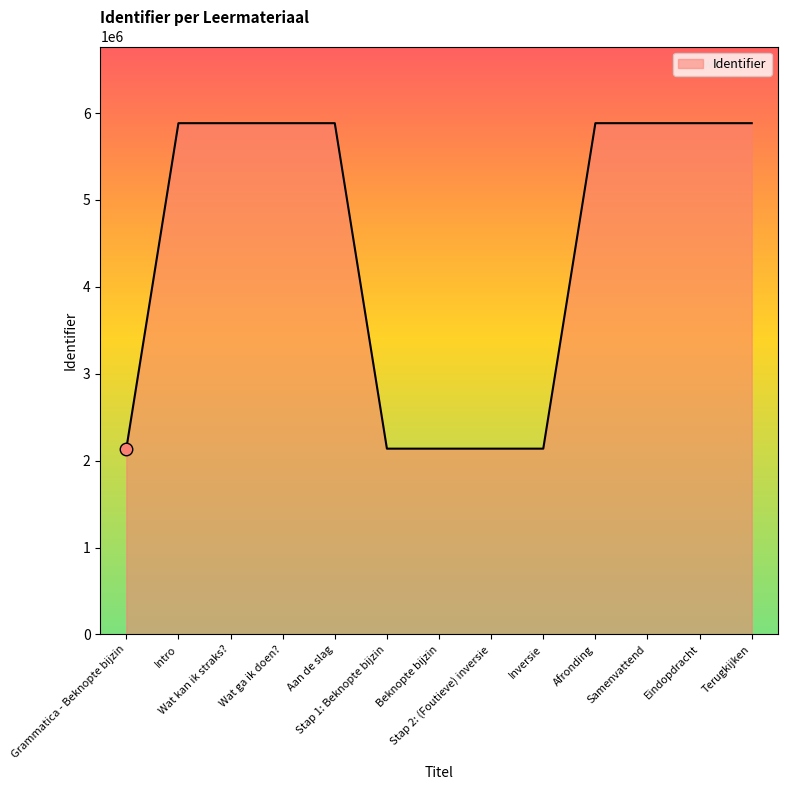

What is the greatest value displayed?

5884022